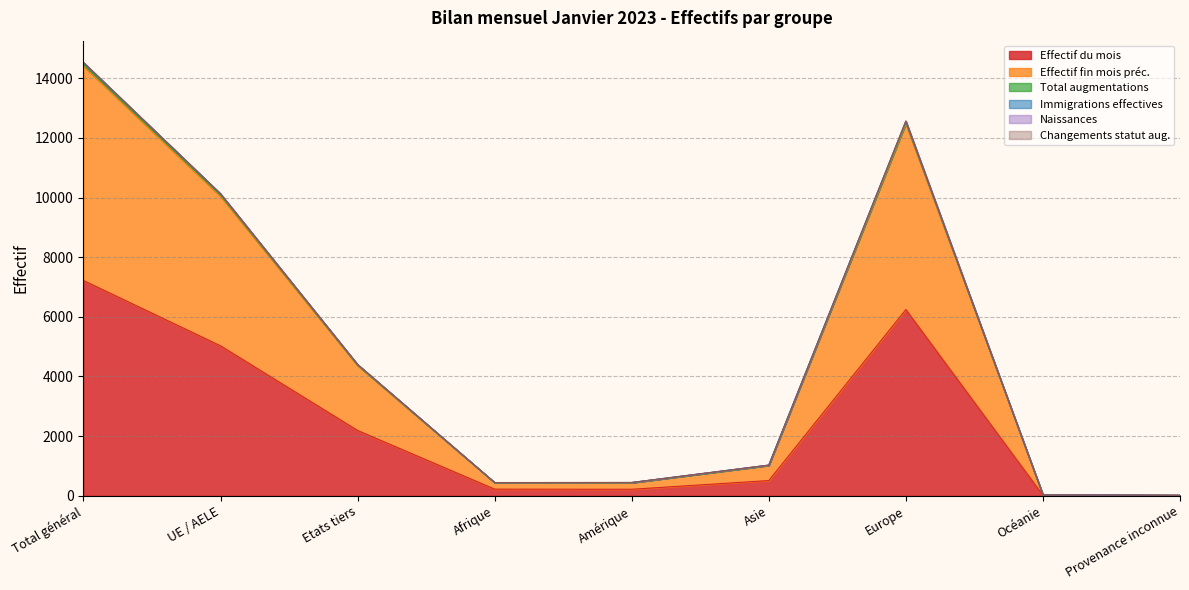

What is the highest value of the Effectif du mois series?

7218